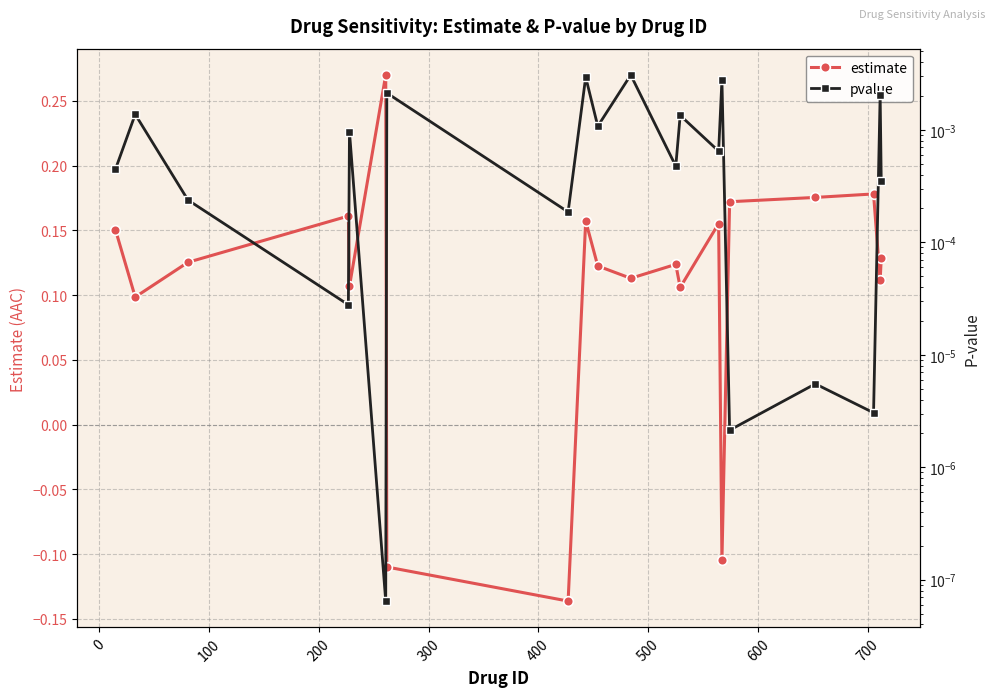

How many estimate values are between 0 and 1?

17